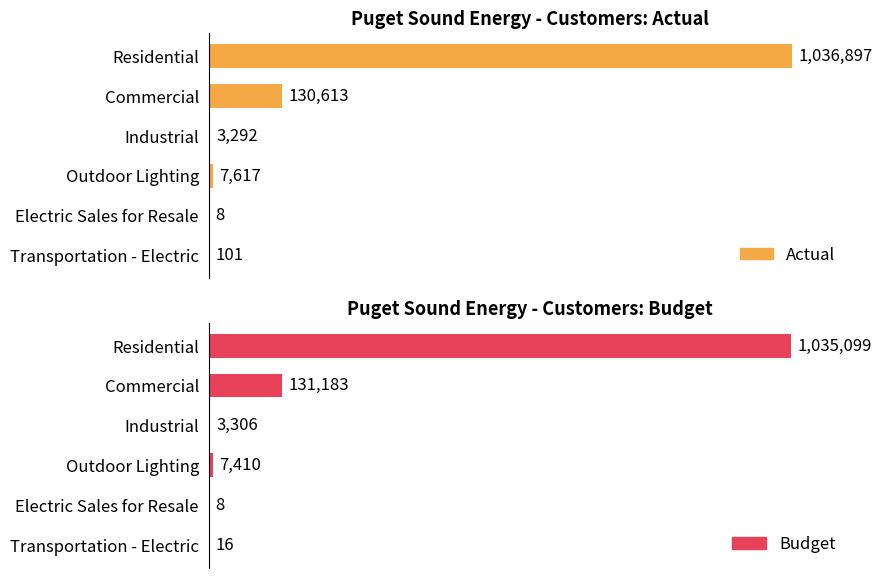

How many series are shown in this chart?

2